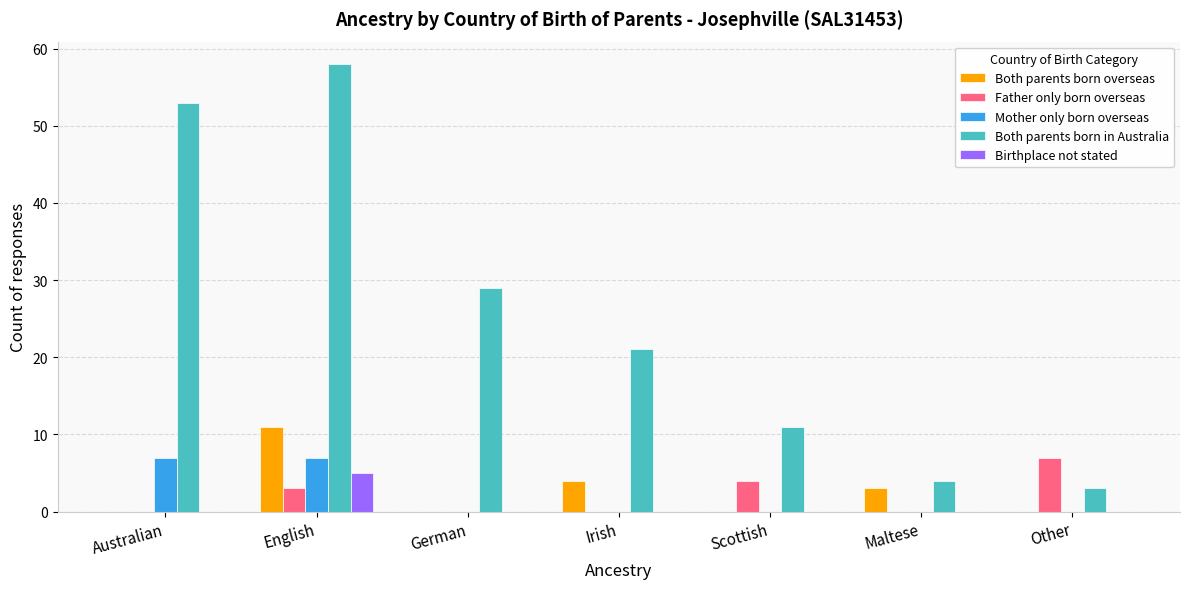

How many data points does each series have?

7